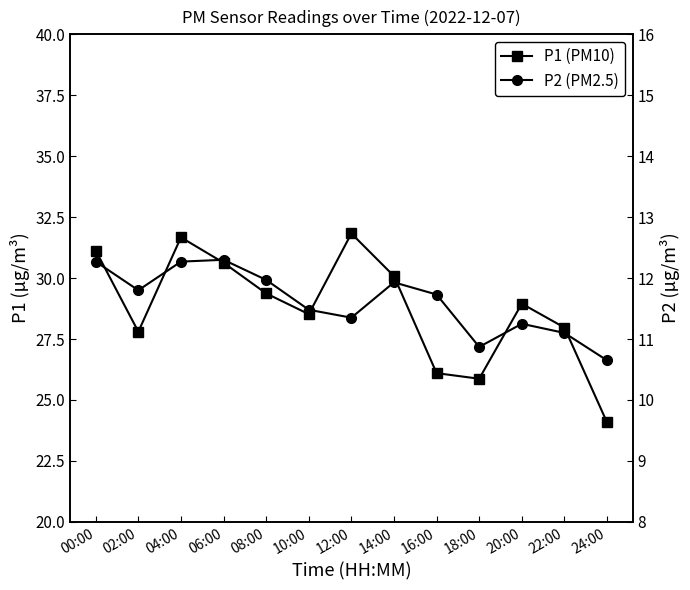

The P2 (PM2.5) series shows 18.9 at 02:00. True or false?

False